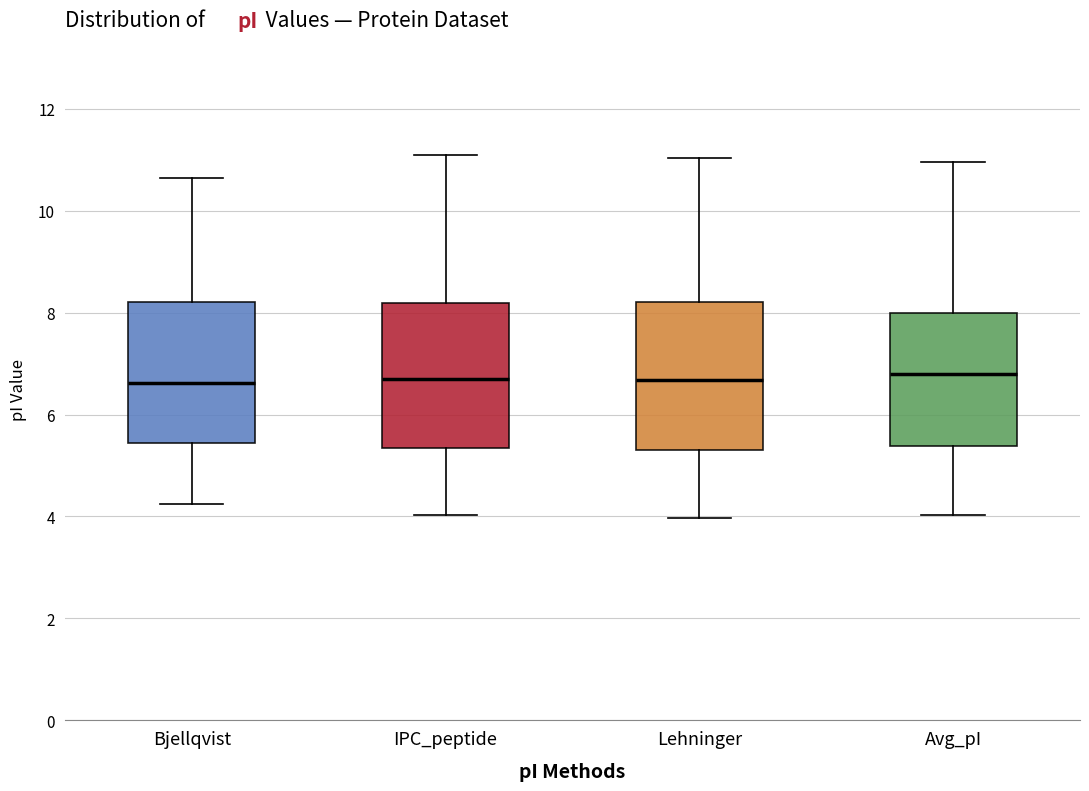

Reading left to right, read every box against the y-axis: the position of its median line, the range the box covers, and the ends of its whiskers. The values are not printed on the chart, so give them approximately, as read against the axis.

Bjellqvist: median 6.6, box 5.4 to 8.2, whiskers 4.2 to 10.6
IPC_peptide: median 6.6, box 5.4 to 8.2, whiskers 4.0 to 11.0
Lehninger: median 6.6, box 5.2 to 8.2, whiskers 4.0 to 11.0
Avg_pI: median 6.8, box 5.4 to 8.0, whiskers 4.0 to 11.0